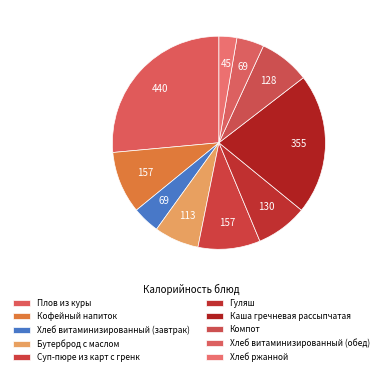

Does Хлеб витаминизированный (обед) account for over 50% of the chart?

No